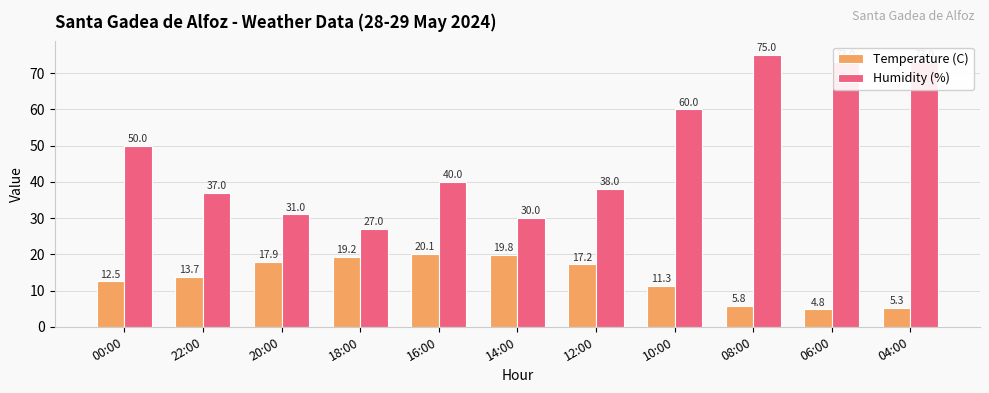

Where is Humidity (%) nearest to the value 51?

00:00